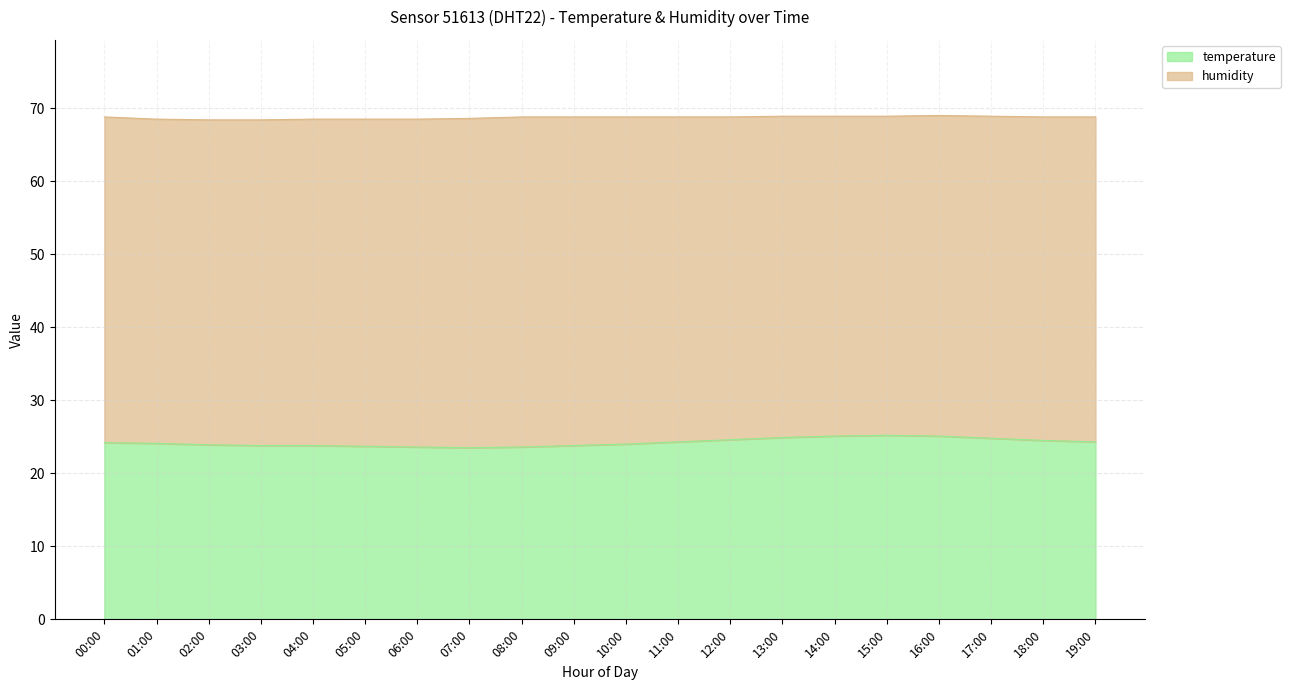

Is it true that the value at 06:00 is 23.6?

True